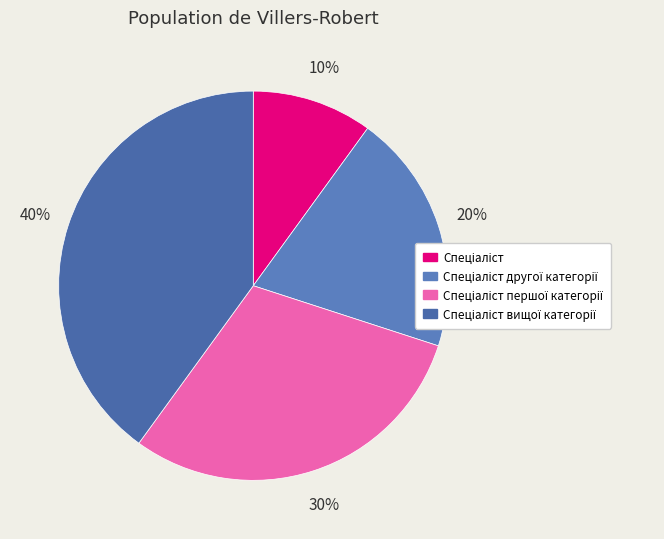

Count the number of slices in the pie.

4